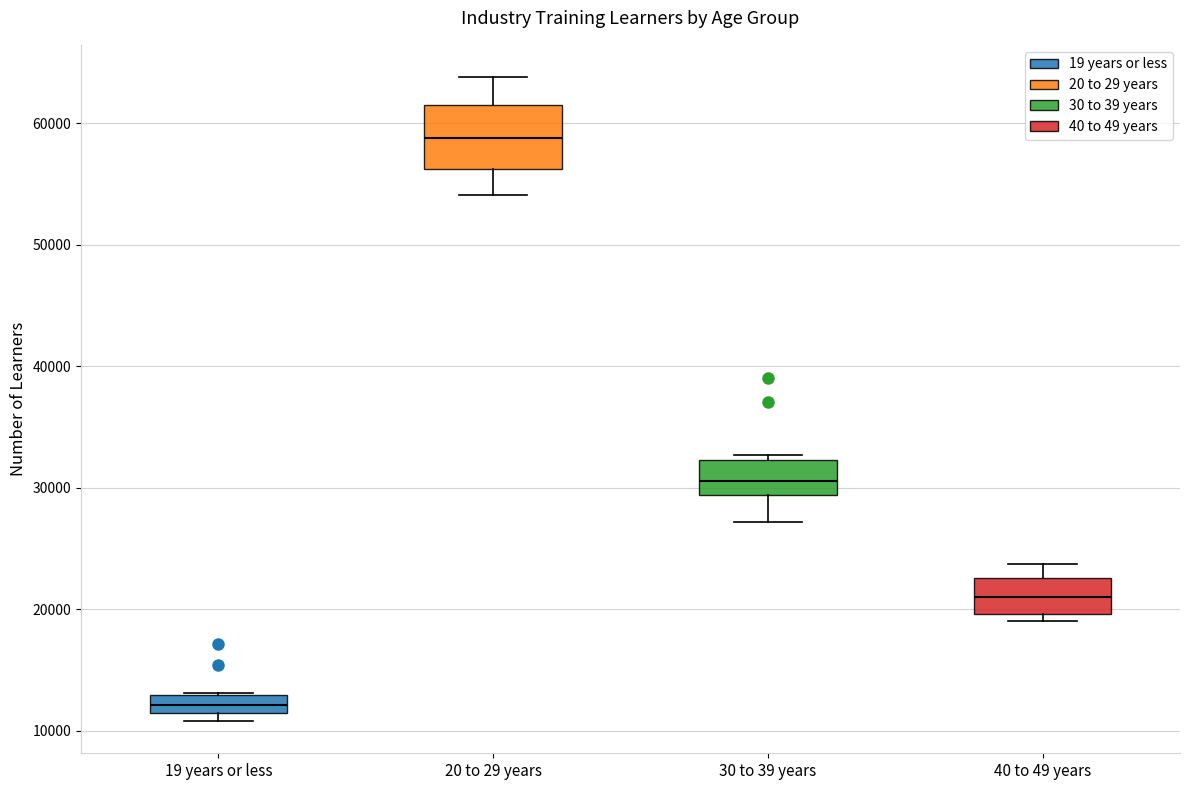

Where does the median line of the box for 20 to 29 years sit on the y-axis? The values are not printed on the chart, so give them approximately, as read against the axis.

59000